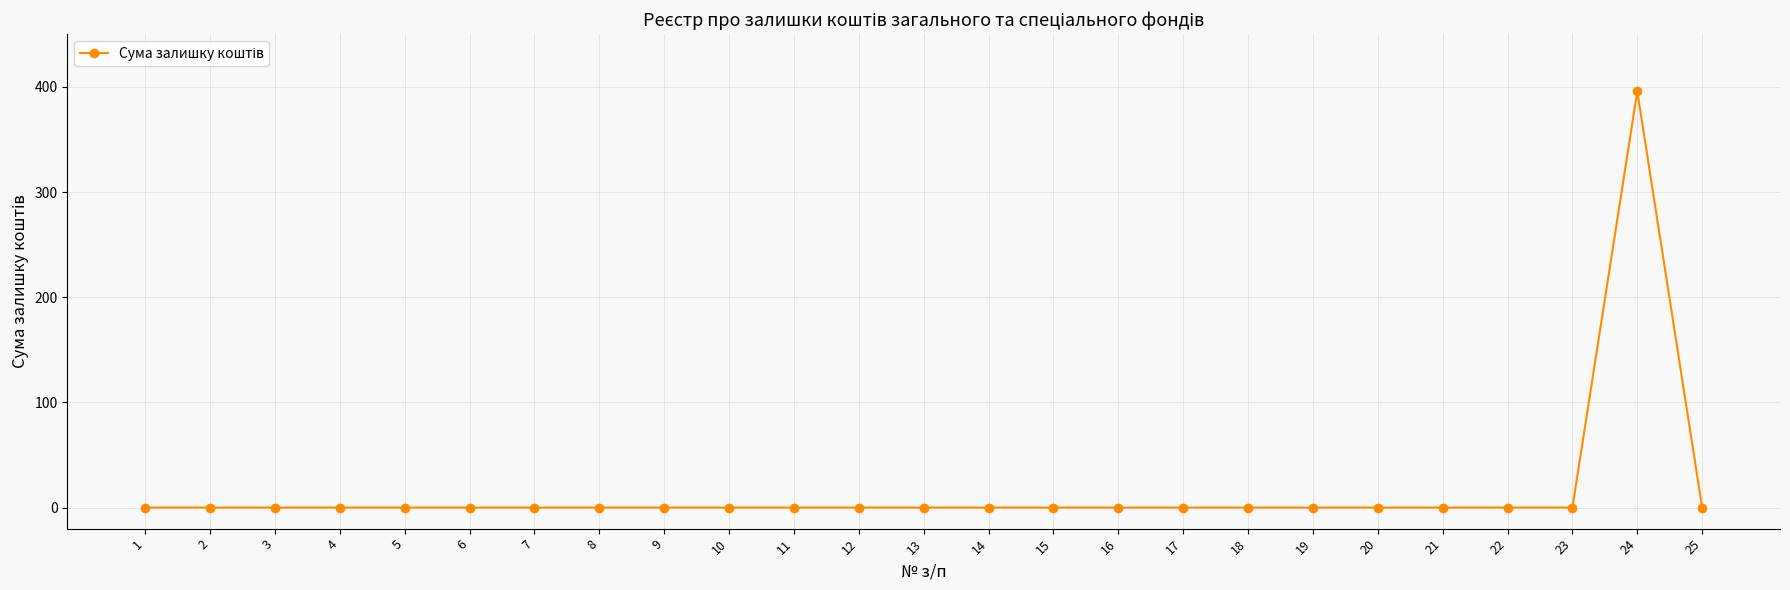

What is the sum of all values?

395.7